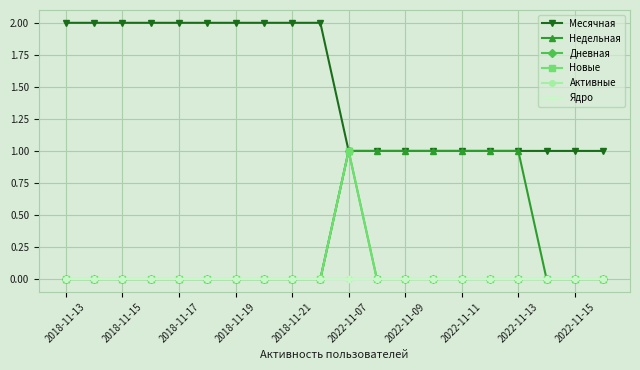

What is the label of the 2nd point from the left?

2018-11-15